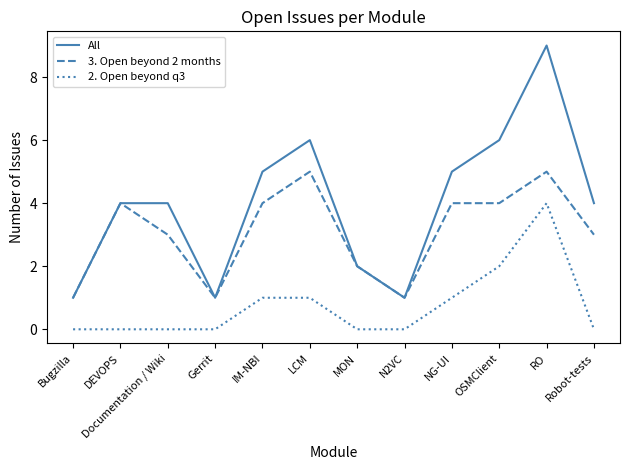

Count the number of data series in this chart.

3